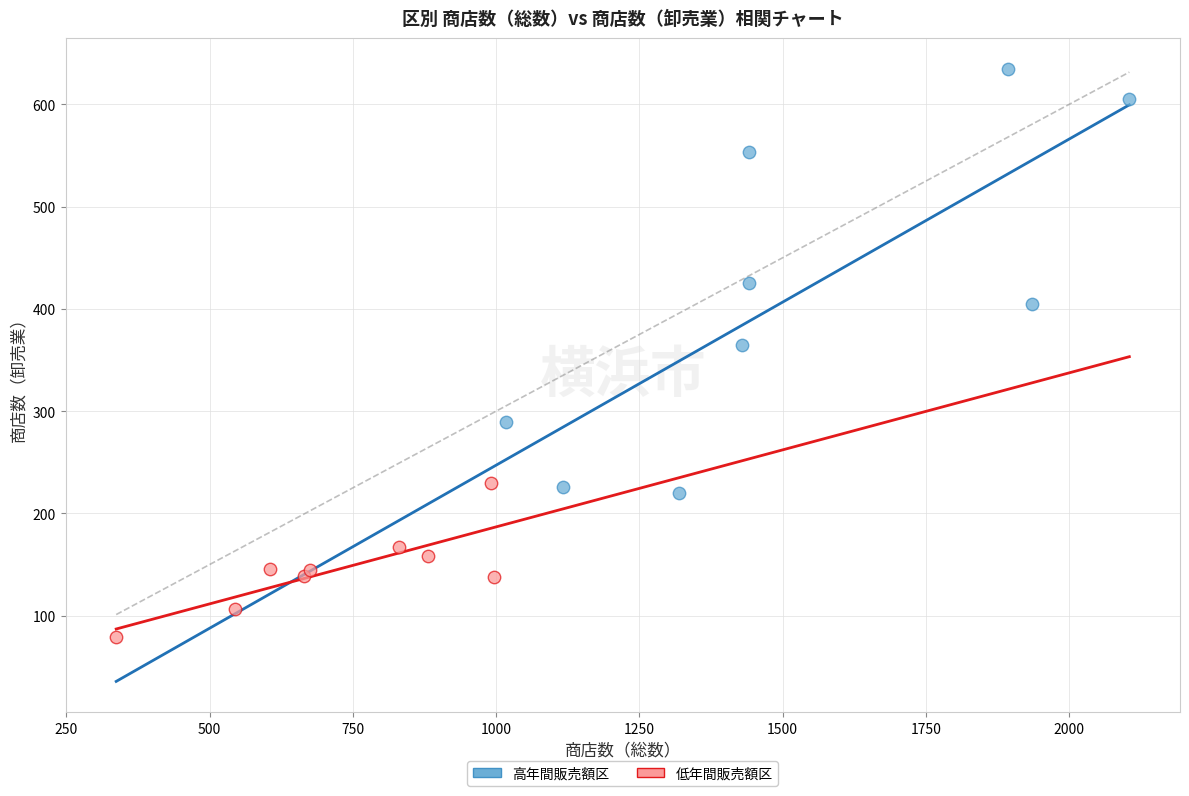

Which series reaches the minimum Y coordinate?

低年間販売額区